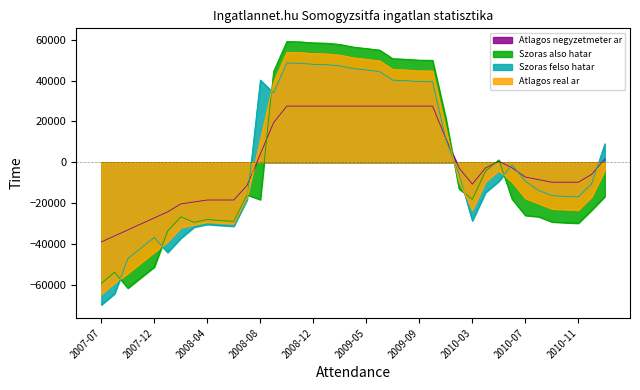

Between 2009-09 and 2009-05, which is larger?

2009-09